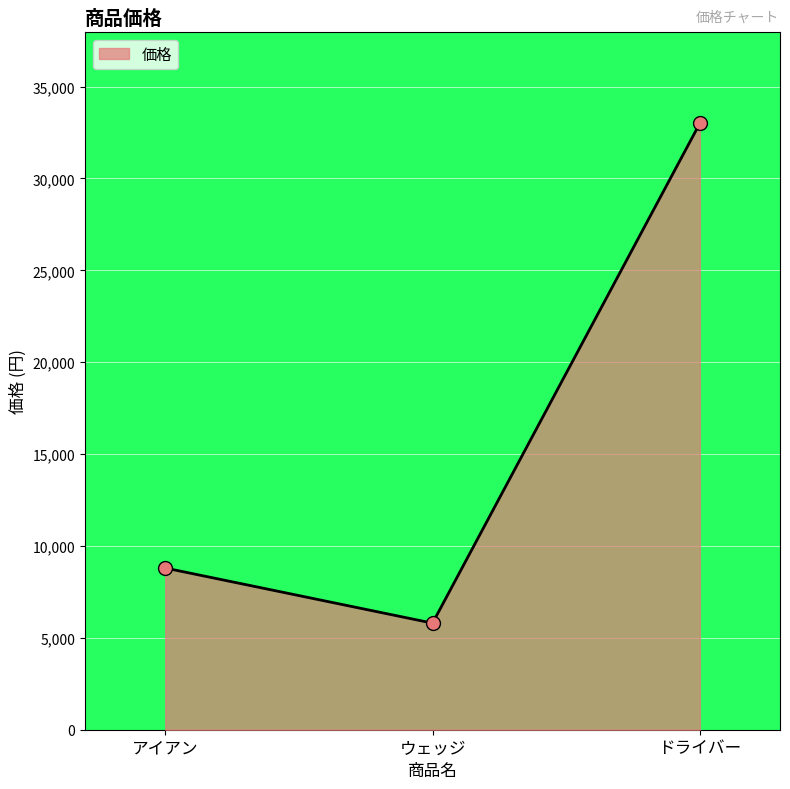

Rank the categories by value from lowest to highest.

ウェッジ, アイアン, ドライバー